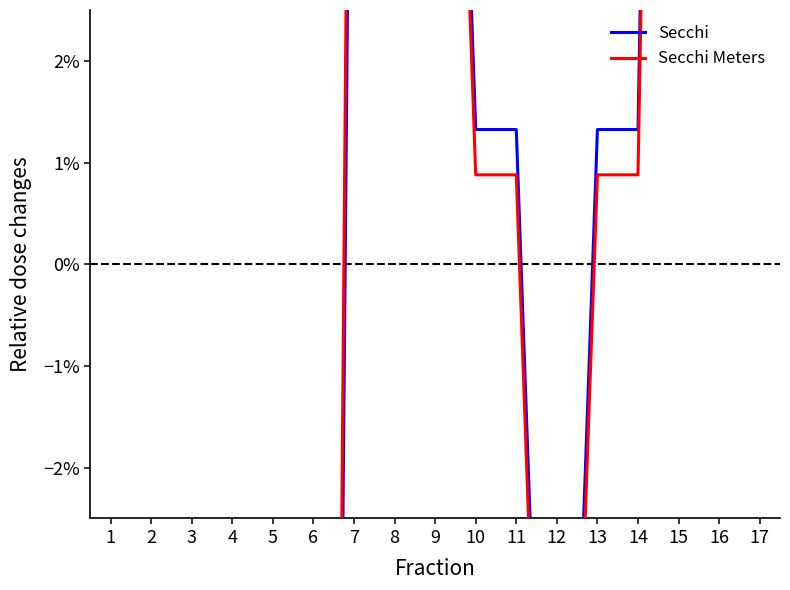

How many lines are shown in the chart?

2